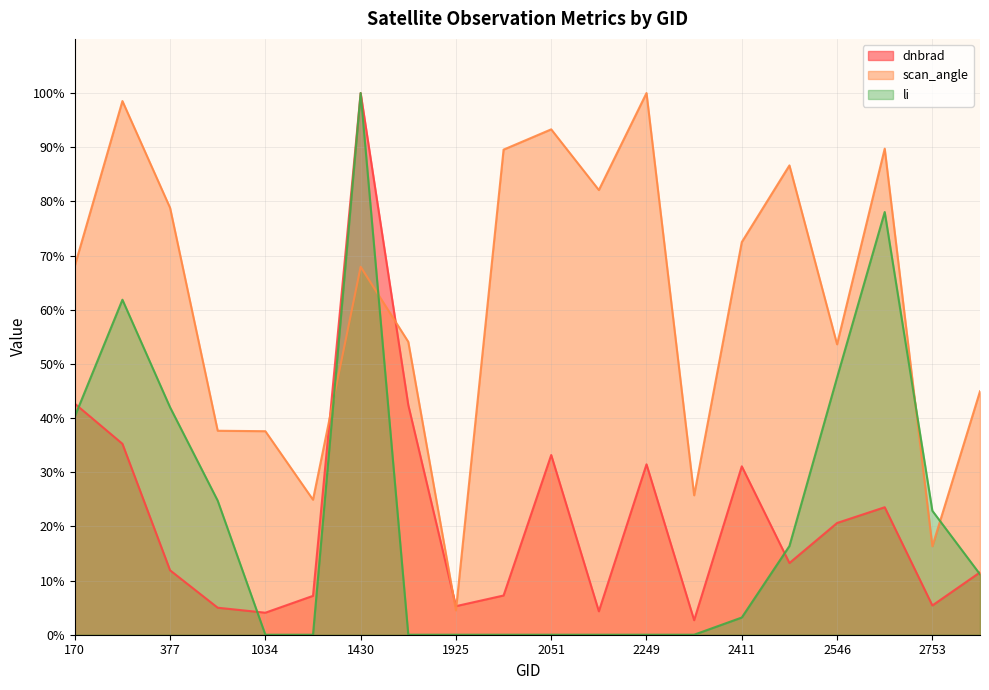

Does the chart display data point markers on the line(s)?

No